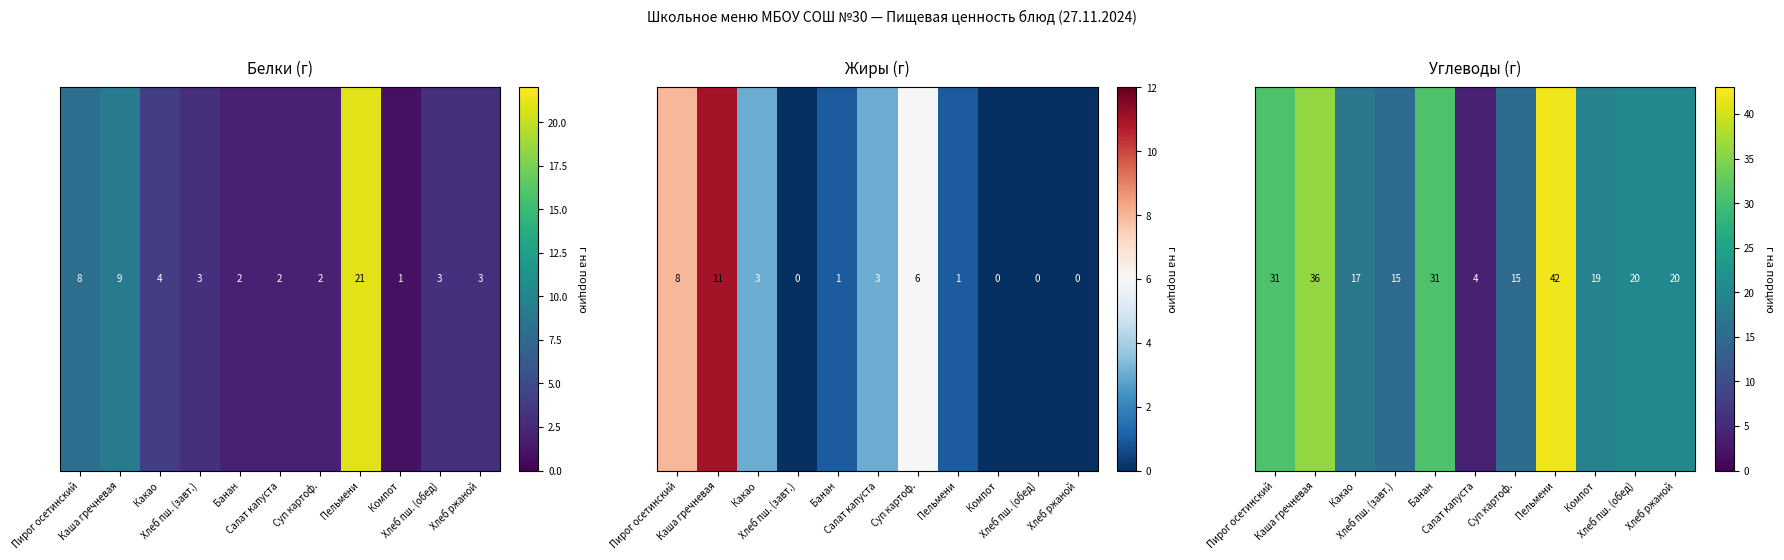

How many distinct data groups are displayed?

1